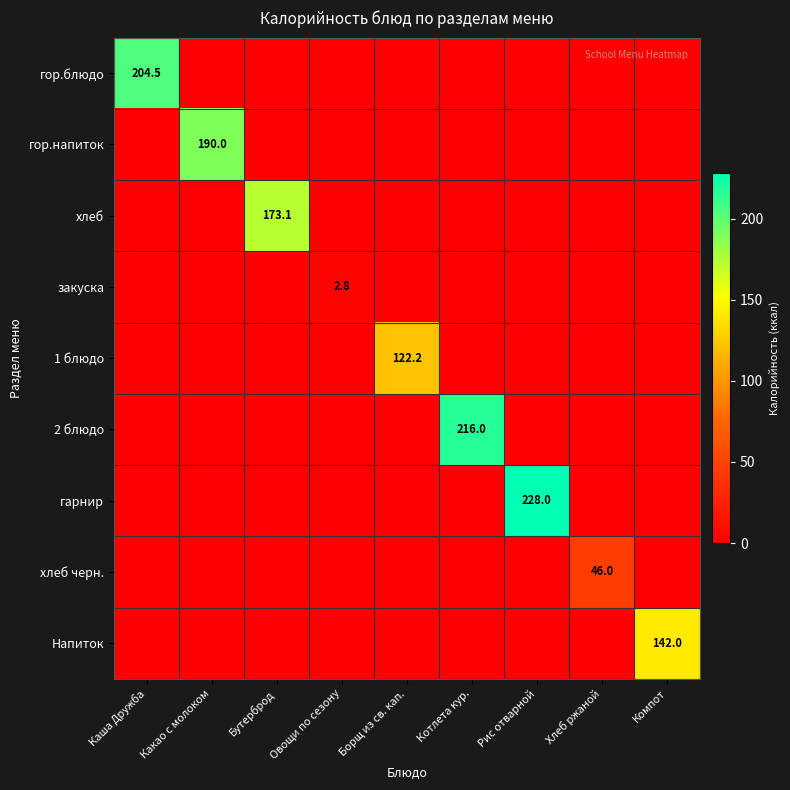

Is it true that гор.напиток equals 190.0 at Какао с молоком?

True